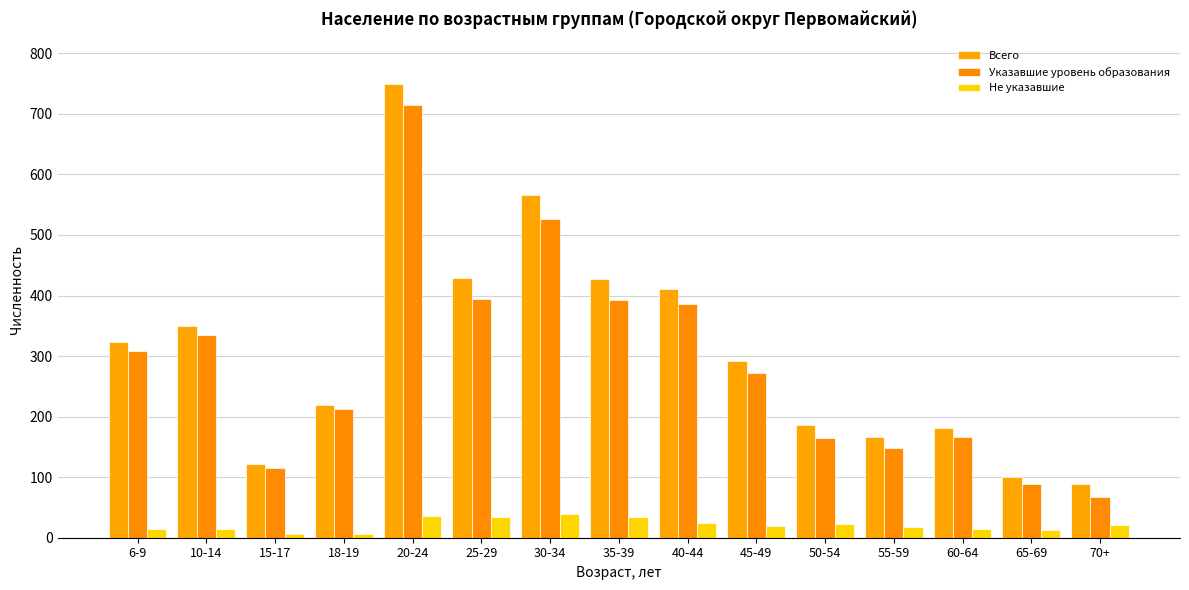

What is the spread (max minus min) of values at 30-34?

527